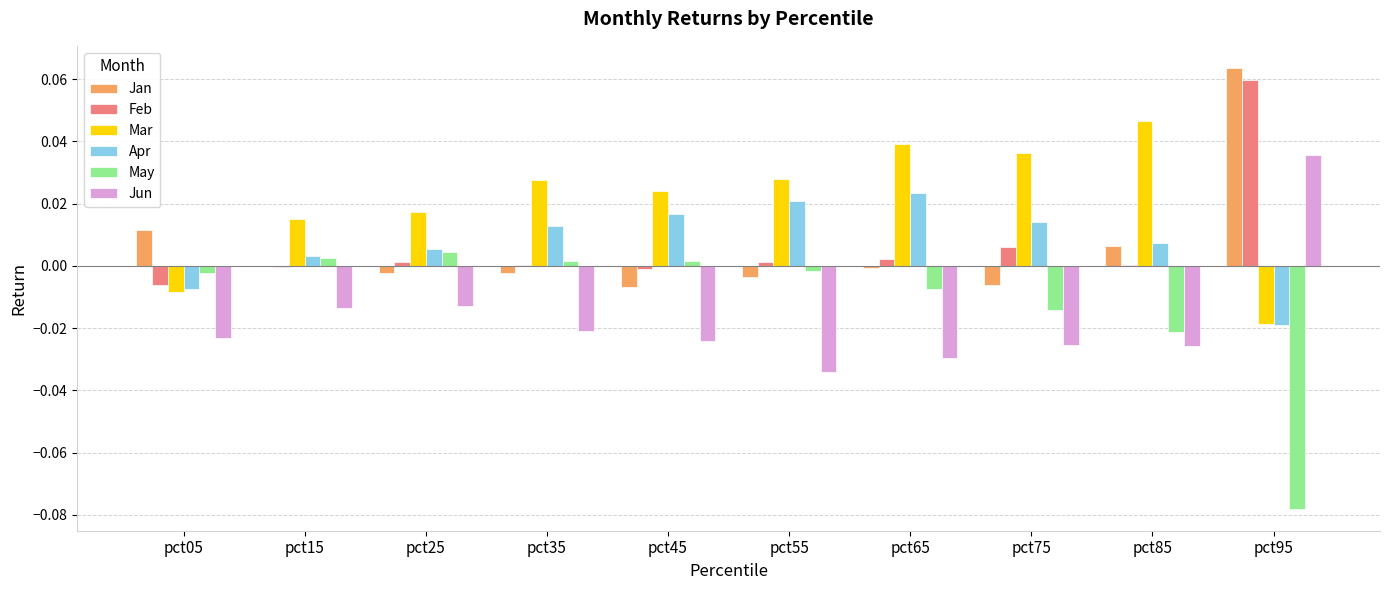

Which category has the highest value across all series?

pct95